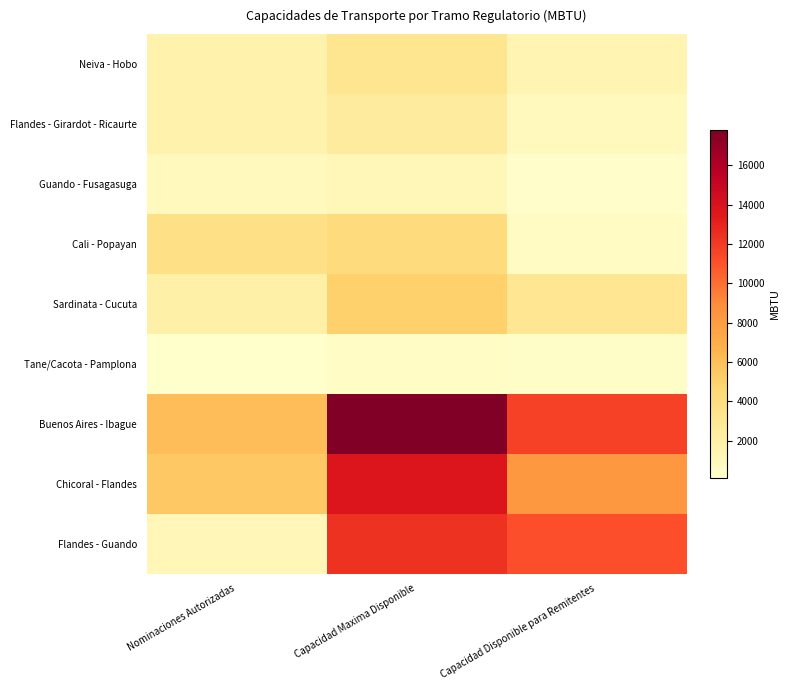

Which series has the largest total across all categories?

Buenos Aires - Ibague